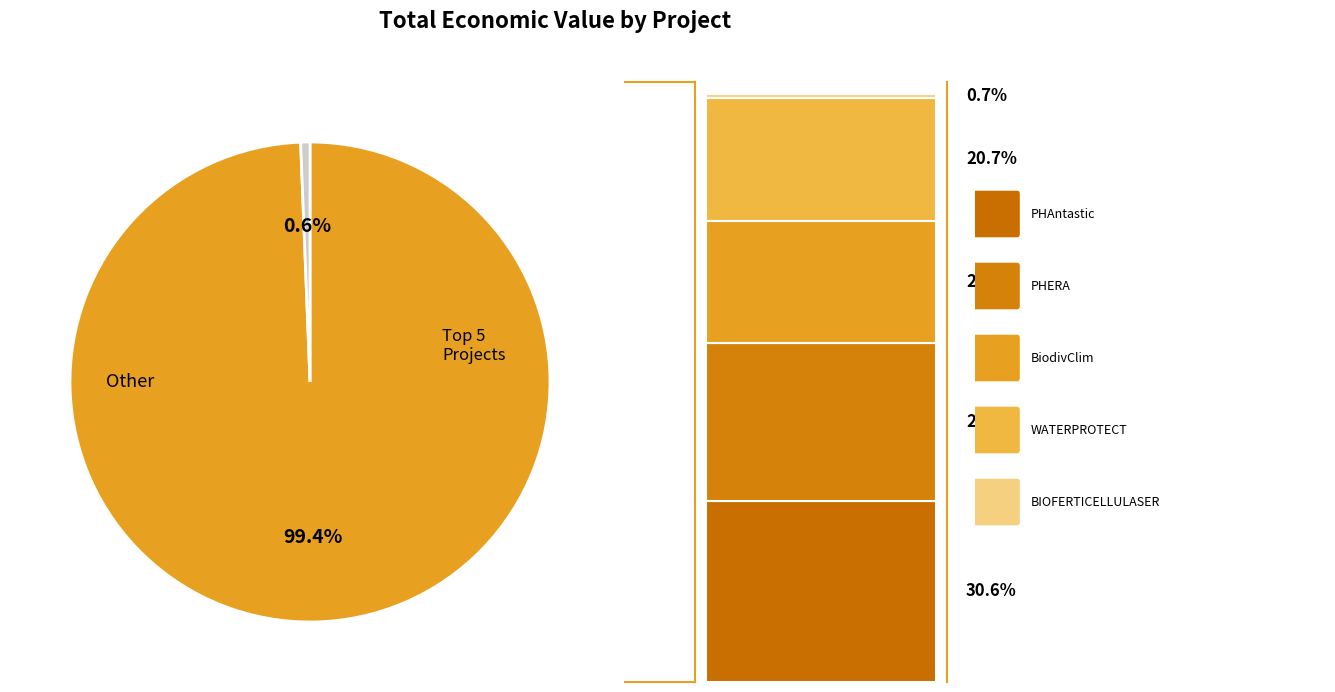

Count the number of slices in the pie.

6